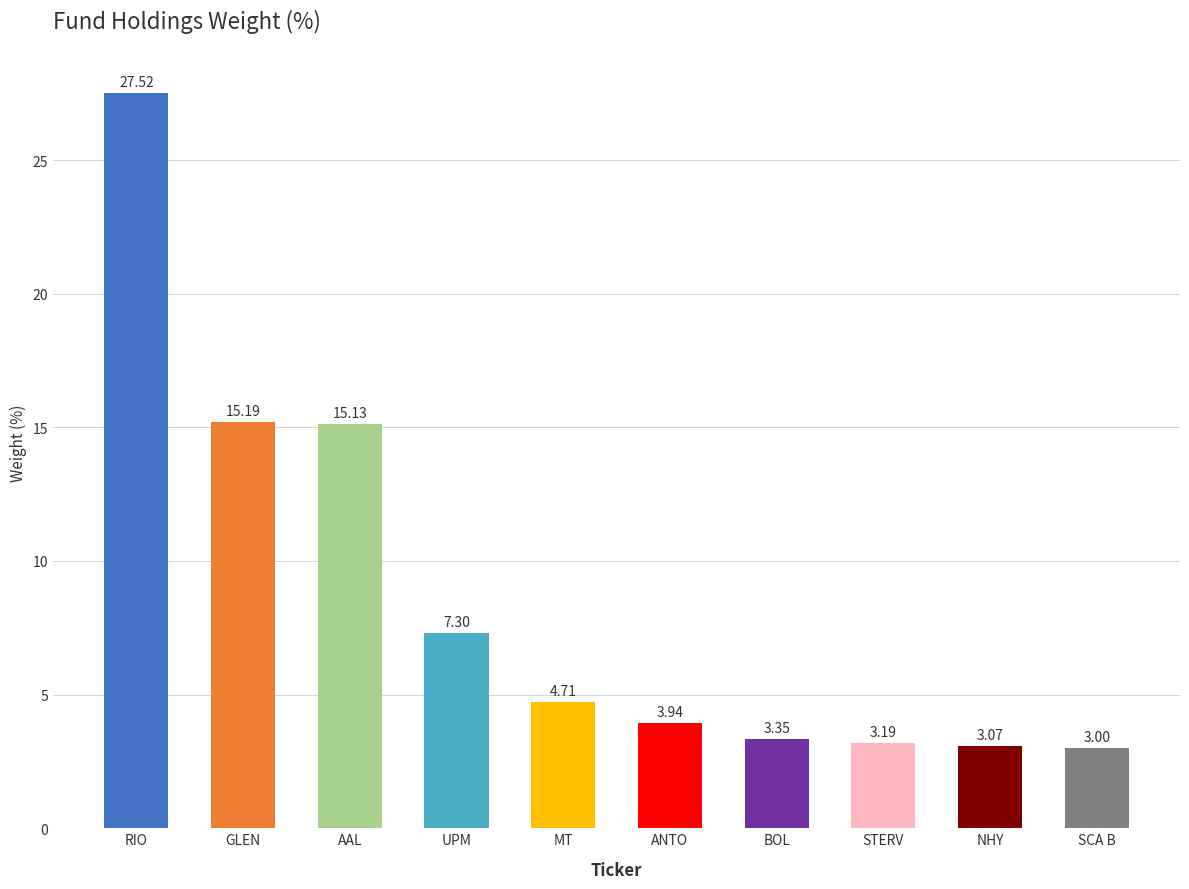

Where does the data first go above 4?

RIO